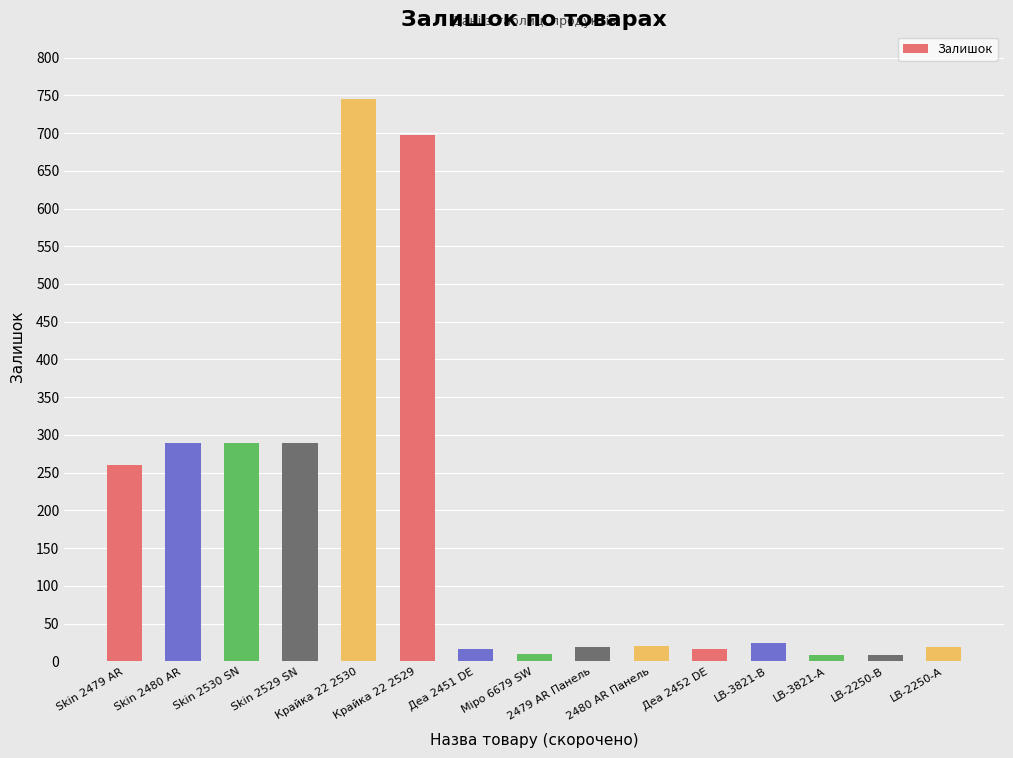

What is the smallest value displayed?

8